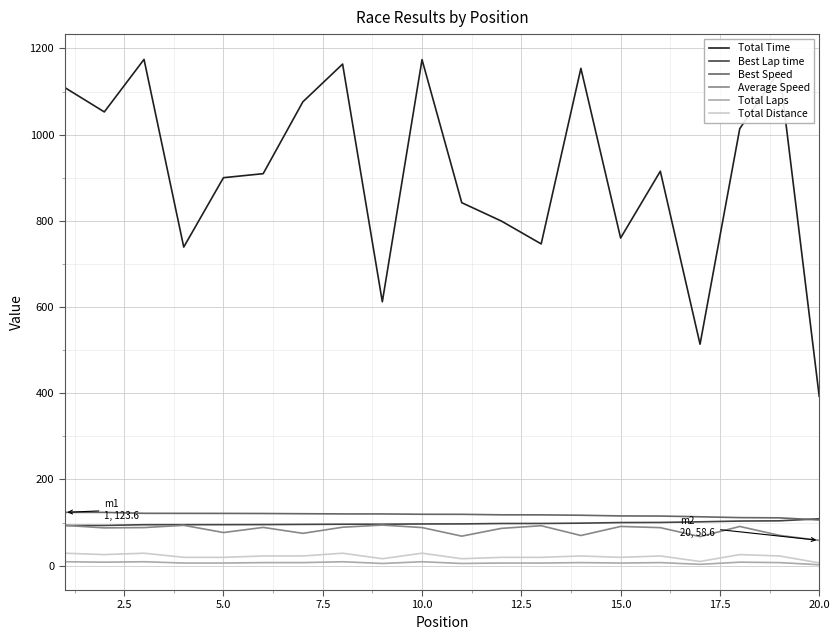

Which series has the largest total across all categories?

Total Time